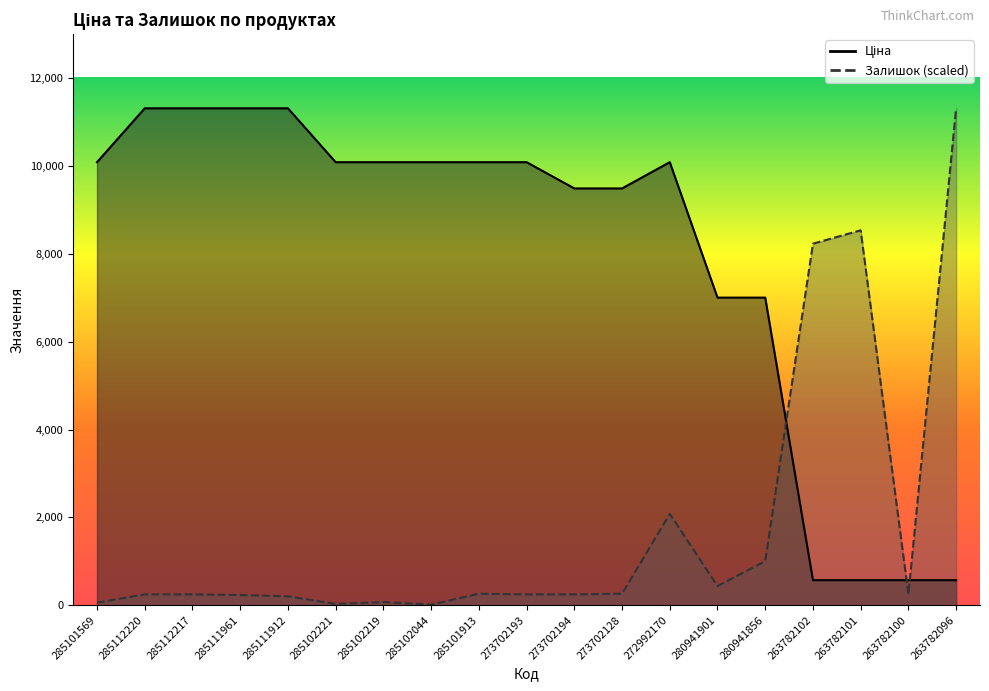

What position from the right is 285111961?

16